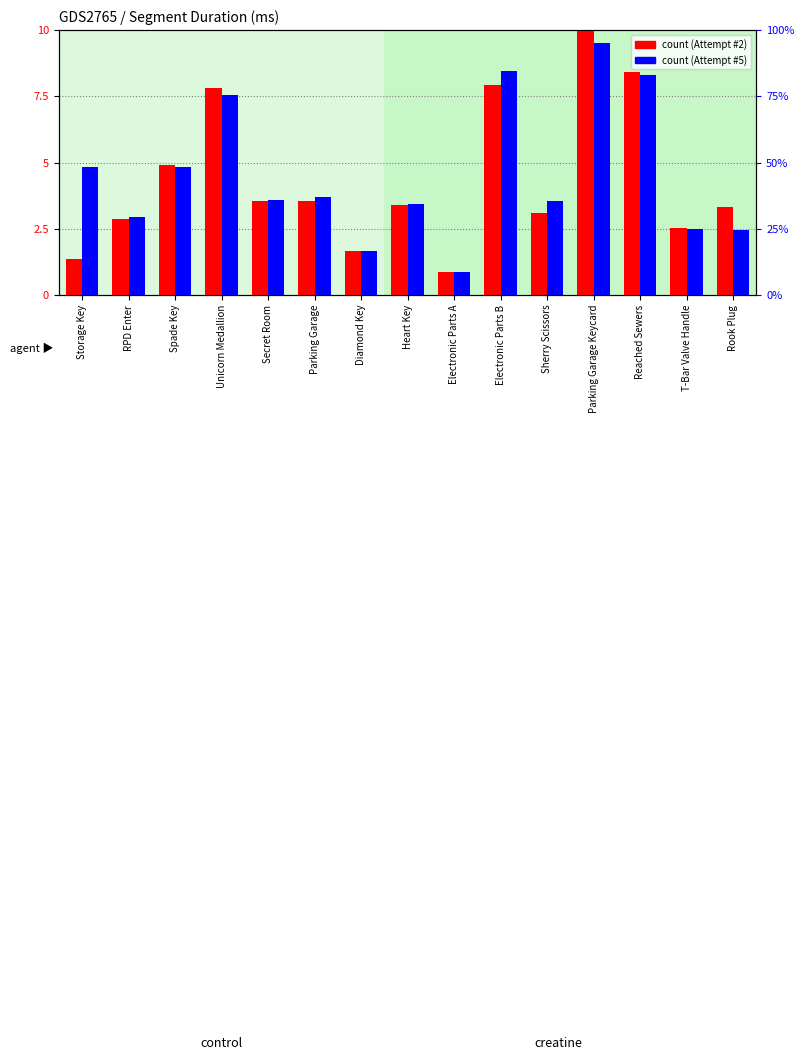

What are all the series names shown in the legend?

Attempt #2, Attempt #5